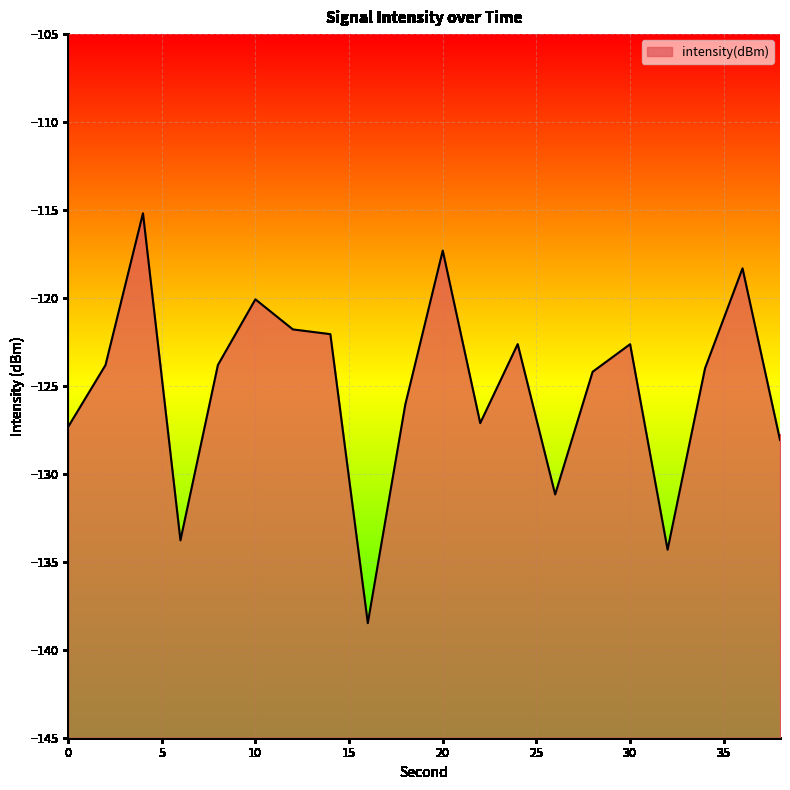

Does the chart display data point markers on the line(s)?

No